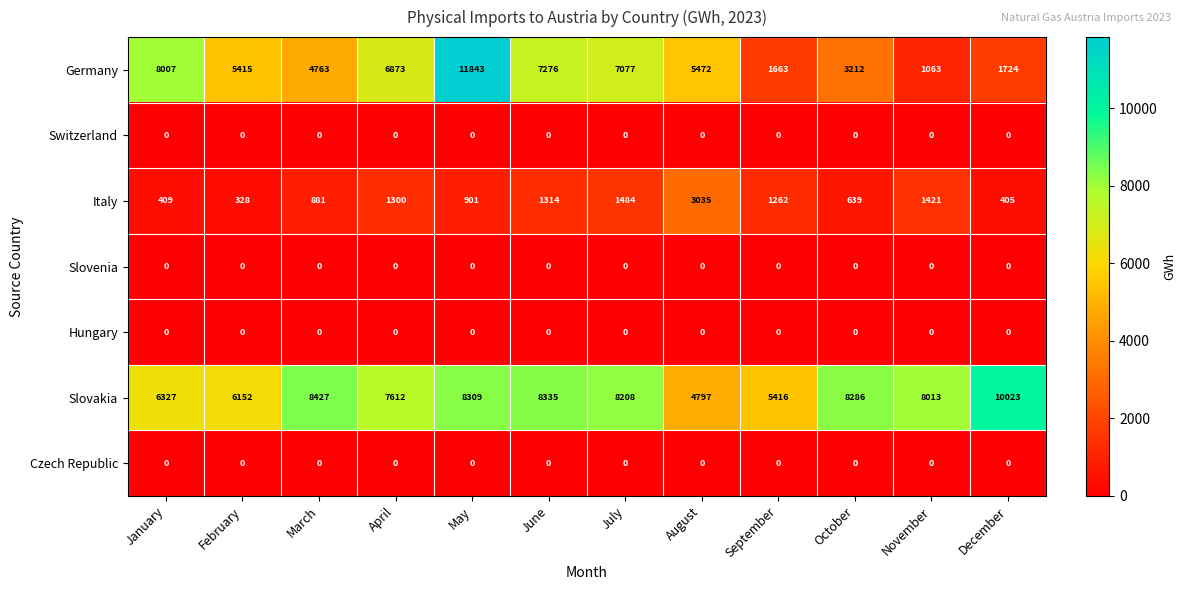

What is the total value across all series at February?

11895